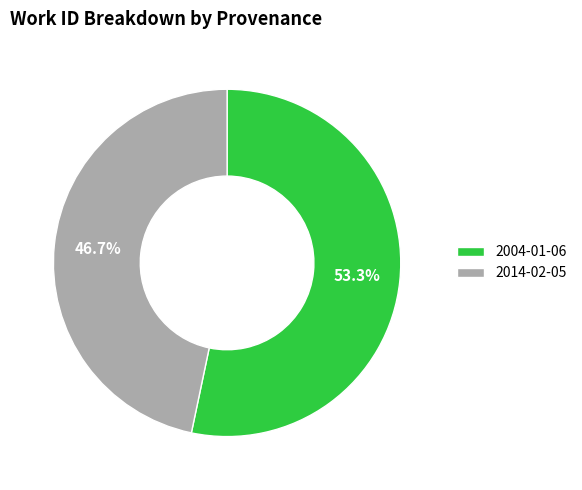

What percentage do 2004-01-06 and 2014-02-05 together represent?

100.0%